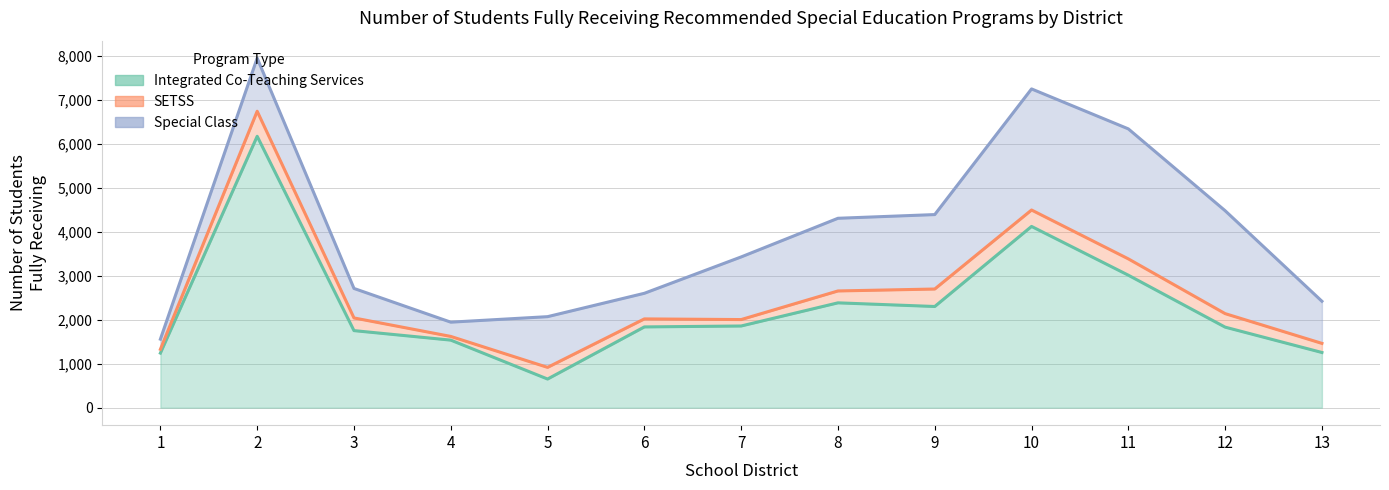

True or false: Integrated Co-Teaching Services and Special Class cross at least once.

True